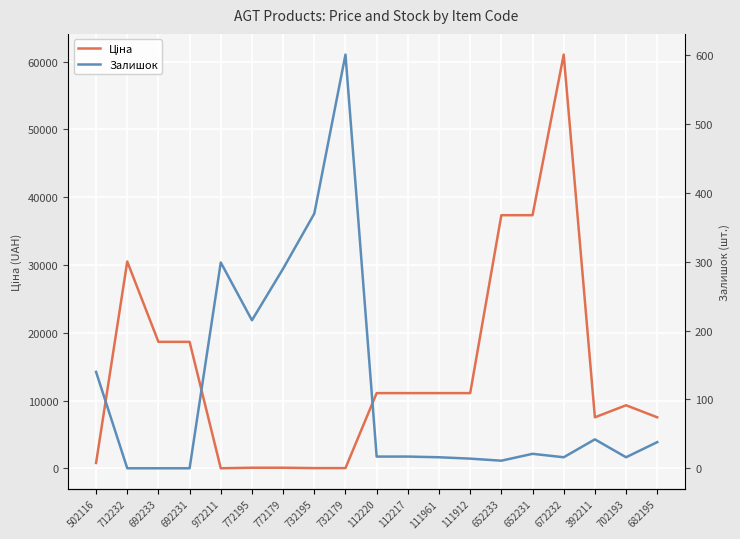

After their last crossing, which series has the higher values: Залишок or Ціна?

Ціна